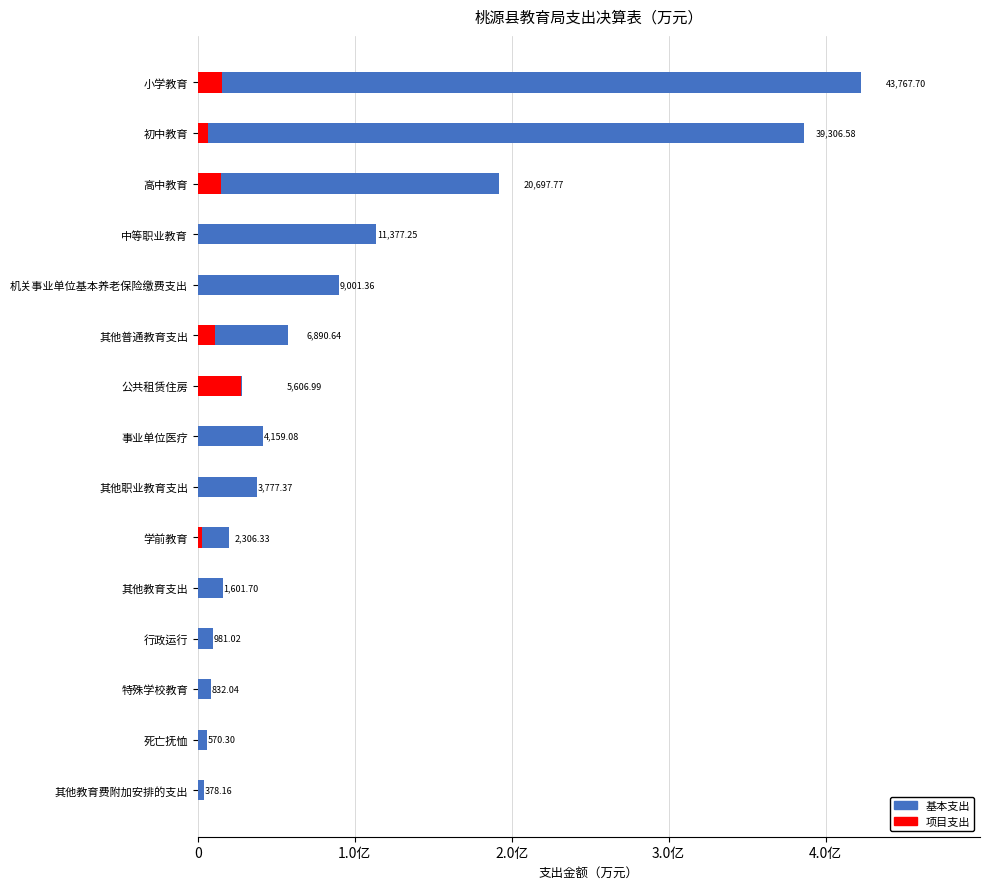

Rank the series by their average value, from lowest to highest.

项目支出, 基本支出